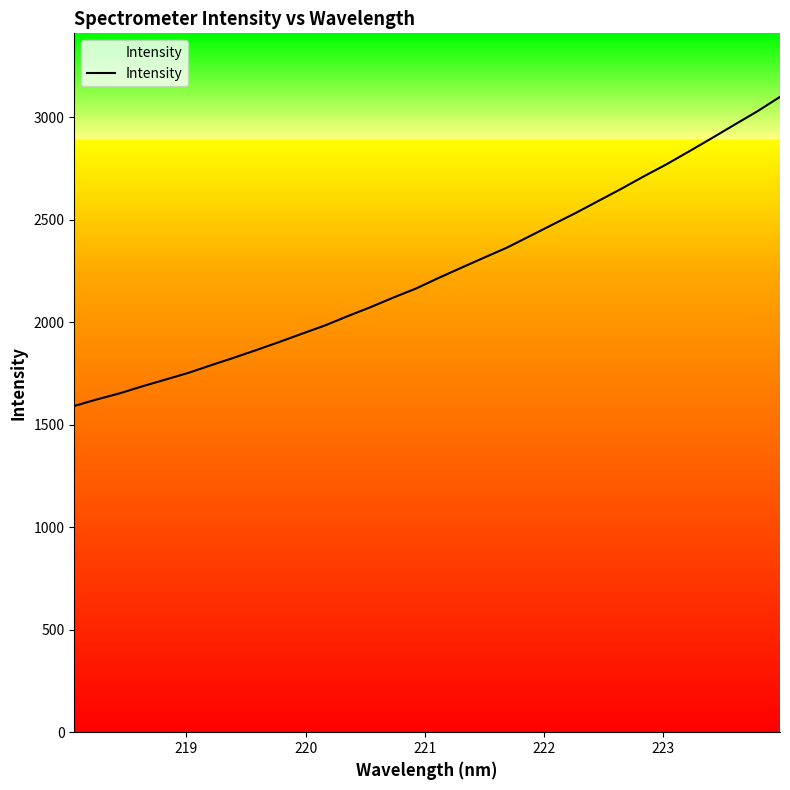

What is the sum of all values?

71855.7